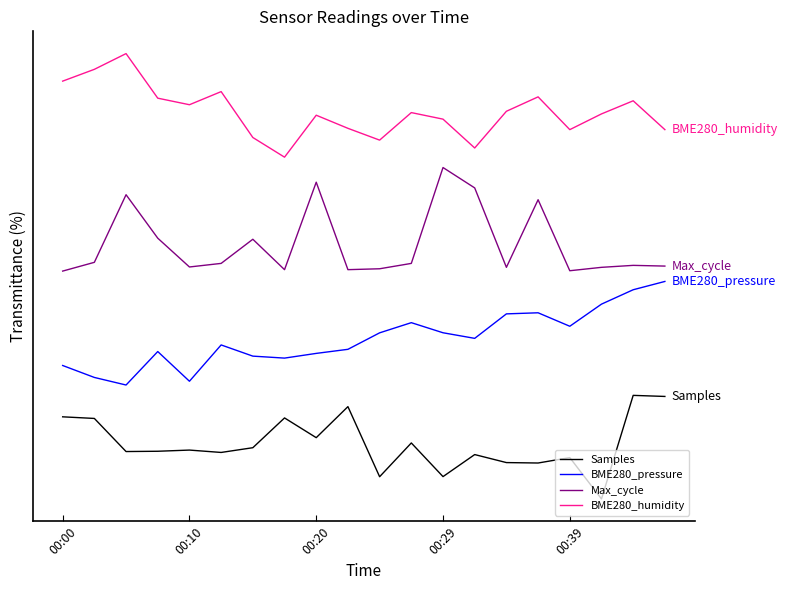

What is the value of the BME280_pressure point at the 1st from the left?

1.3